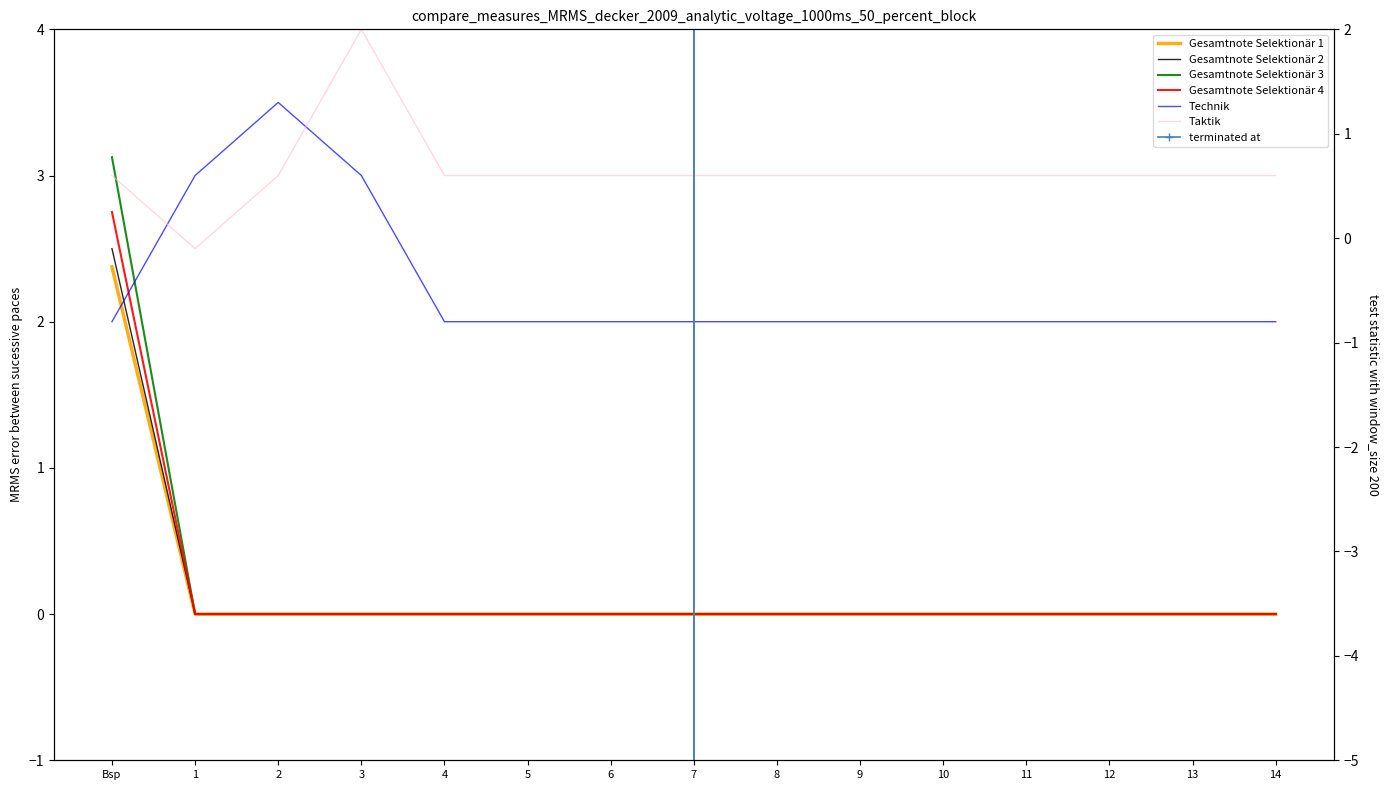

True or false: Gesamtnote Selektionär 3 has a value of 0.0 at 1.

True